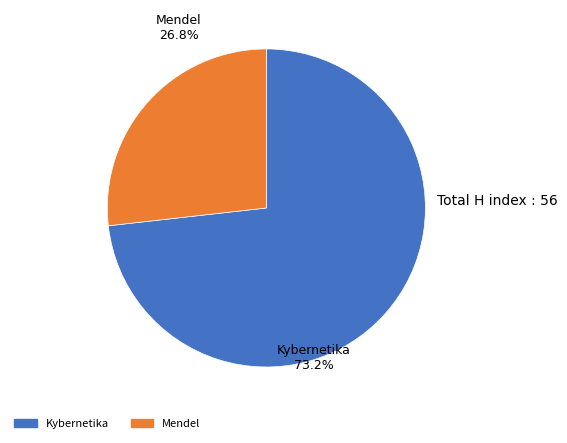

Does Kybernetika represent more than half of the total?

Yes